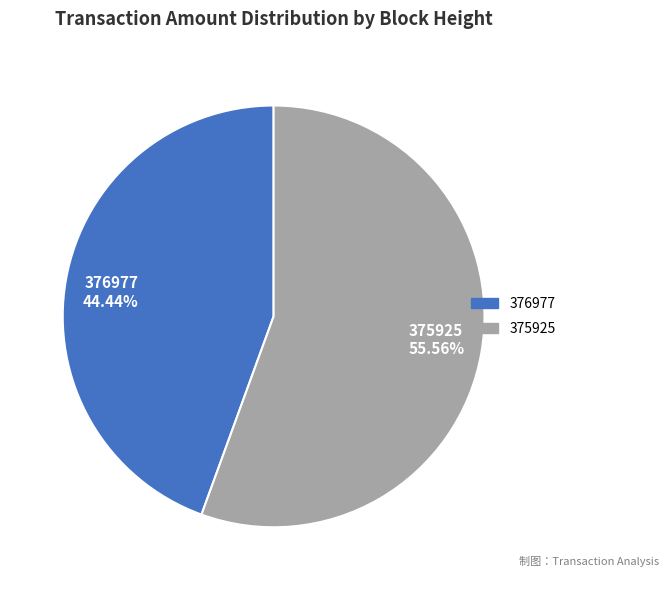

Between 375925 and 376977, which is larger?

375925